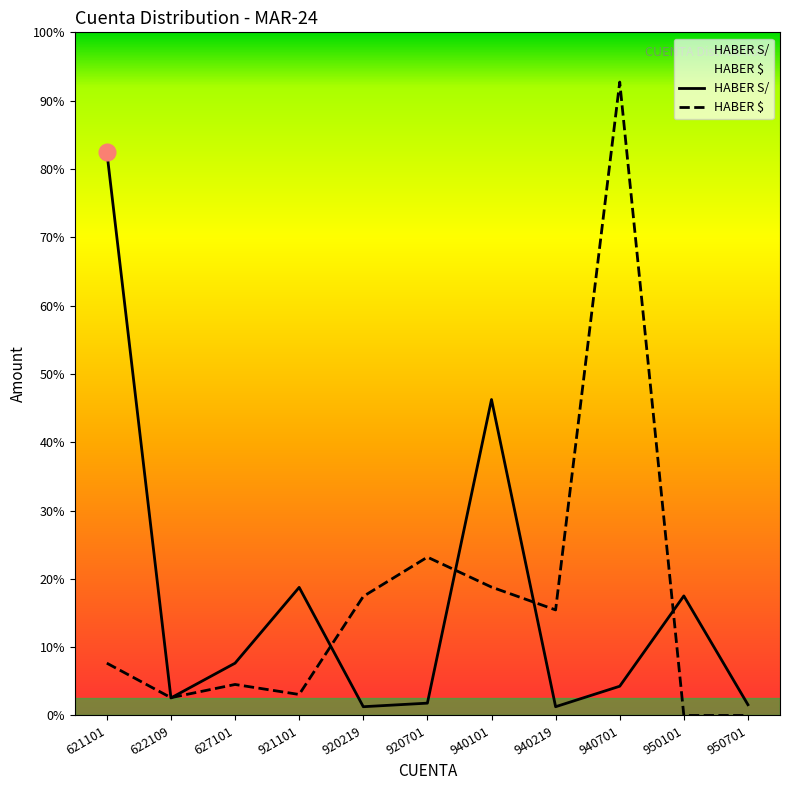

At which category does HABER $ reach its first local peak?

627101